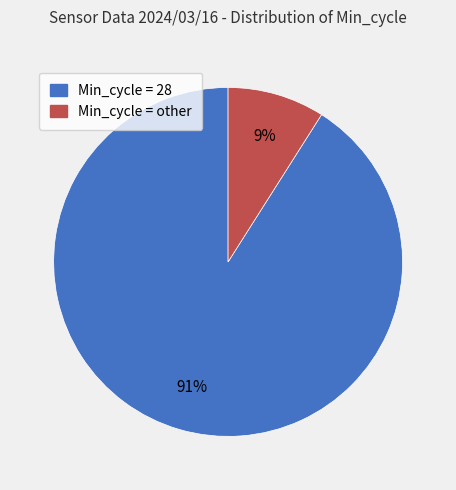

Is there a majority slice in this chart?

Yes